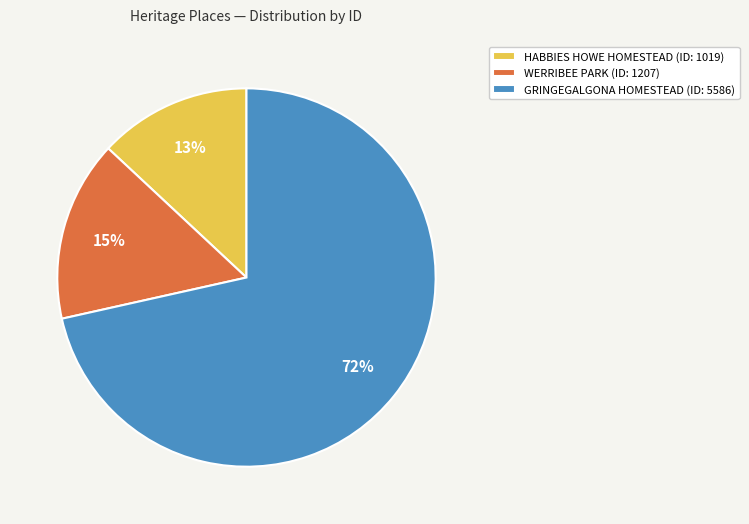

Is the sum of WERRIBEE PARK (ID: 1207) and HABBIES HOWE HOMESTEAD (ID: 1019) greater than half?

No